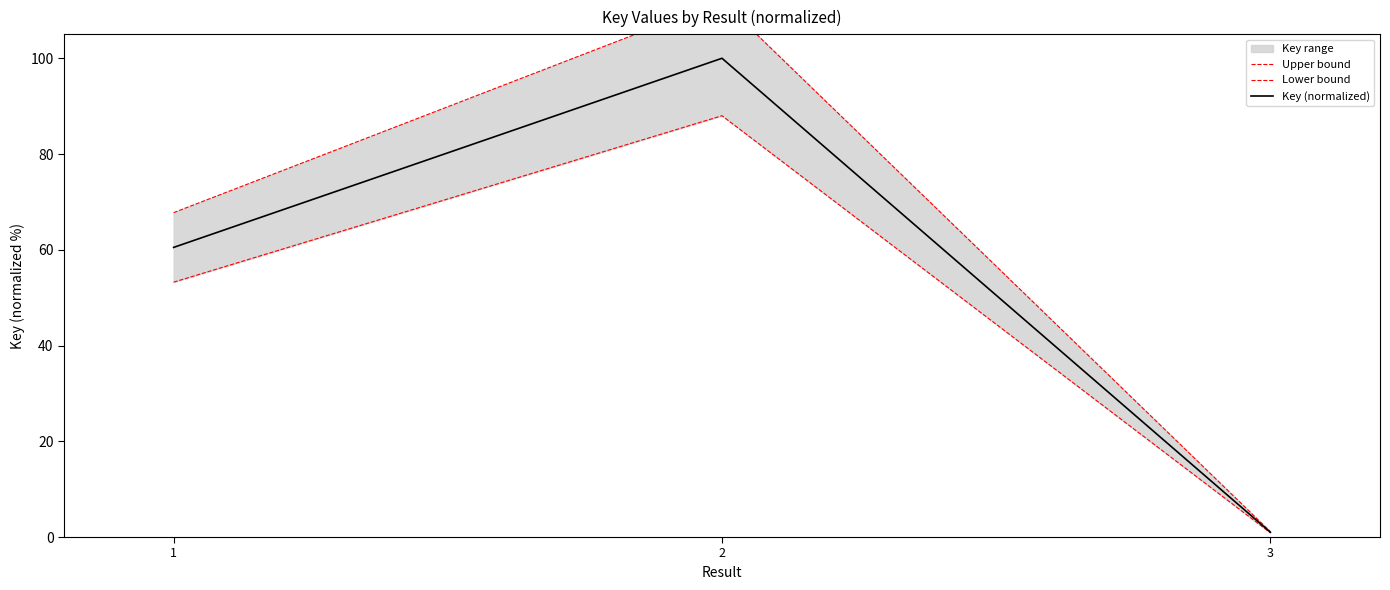

What is the sum of all Lower bound values?

142.1